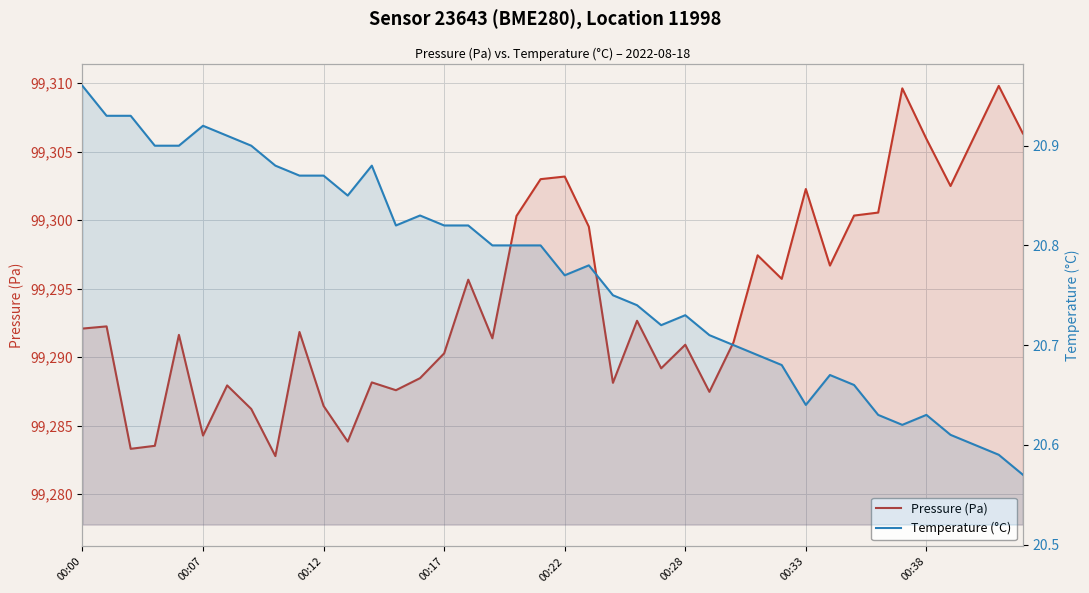

Which series changed the most between 25 and 36?

Pressure (Pa)